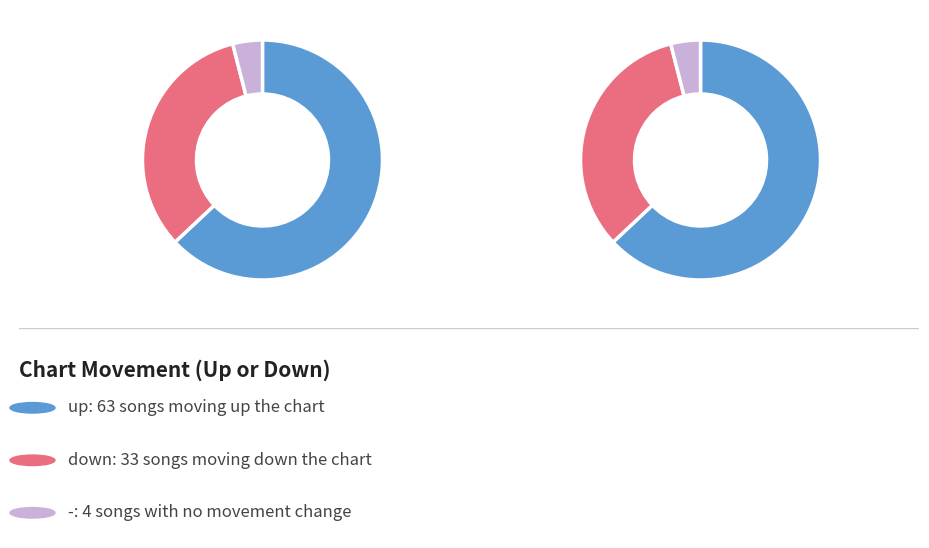

The - slice represents 1% of the pie. True or false?

False